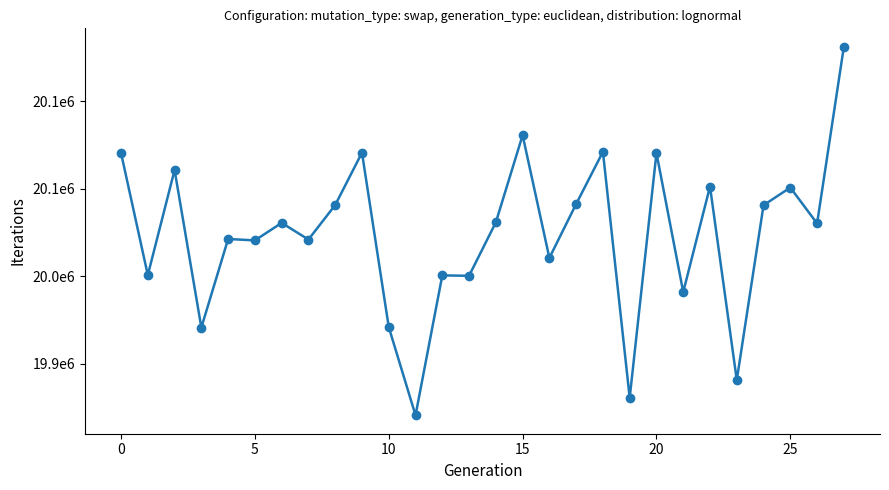

Which label corresponds to the smallest value in the chart?

11